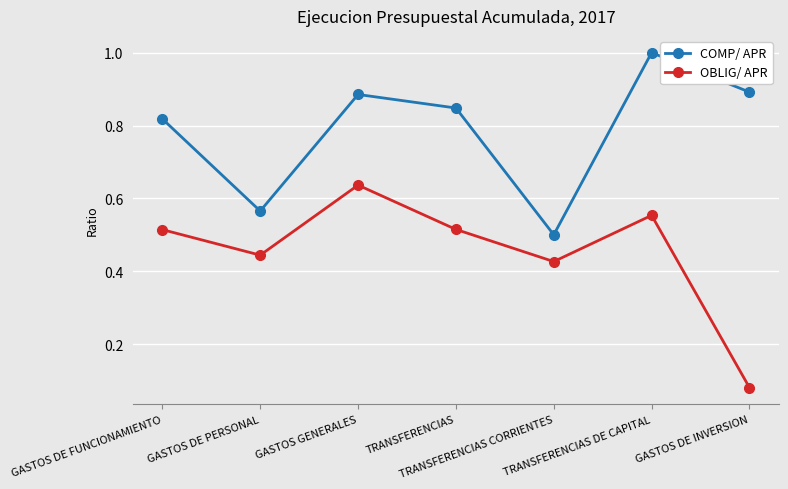

True or false: OBLIG/ APR has a value of 0.5 at TRANSFERENCIAS.

True